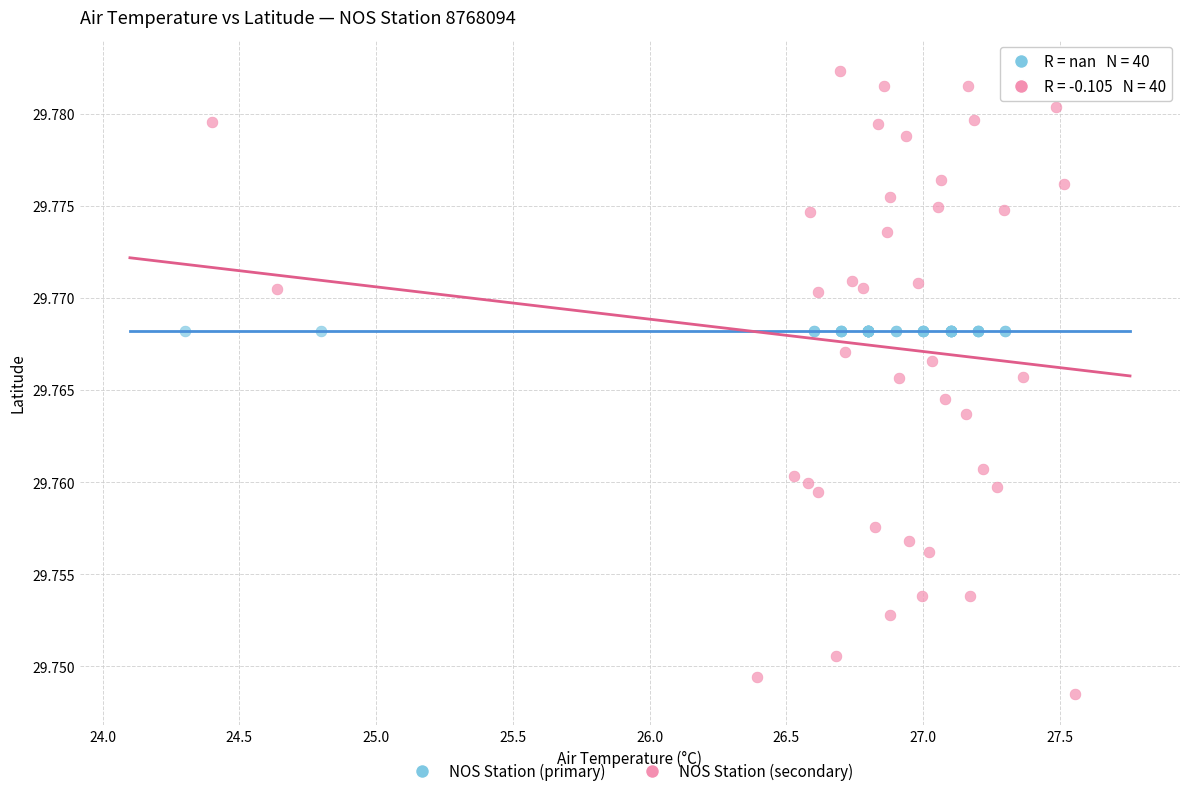

Which series contains the highest Y value?

NOS Station (secondary)